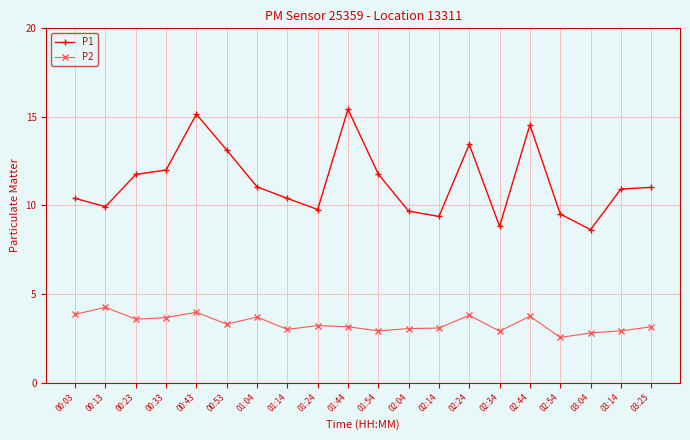

At 02:54, list the series in order from largest to smallest.

P1, P2